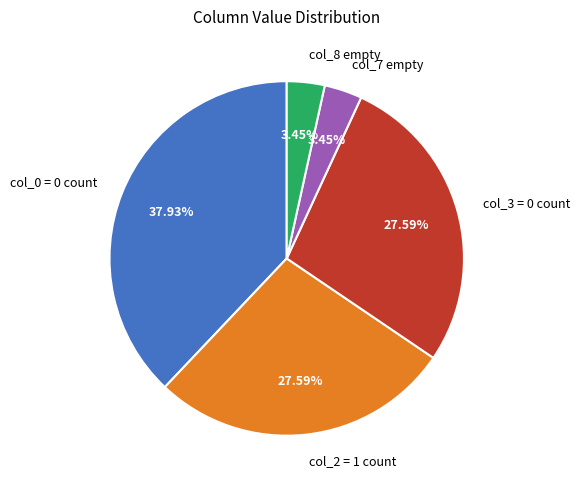

Do col_8 empty and col_2 = 1 count together represent more than half of the pie?

No